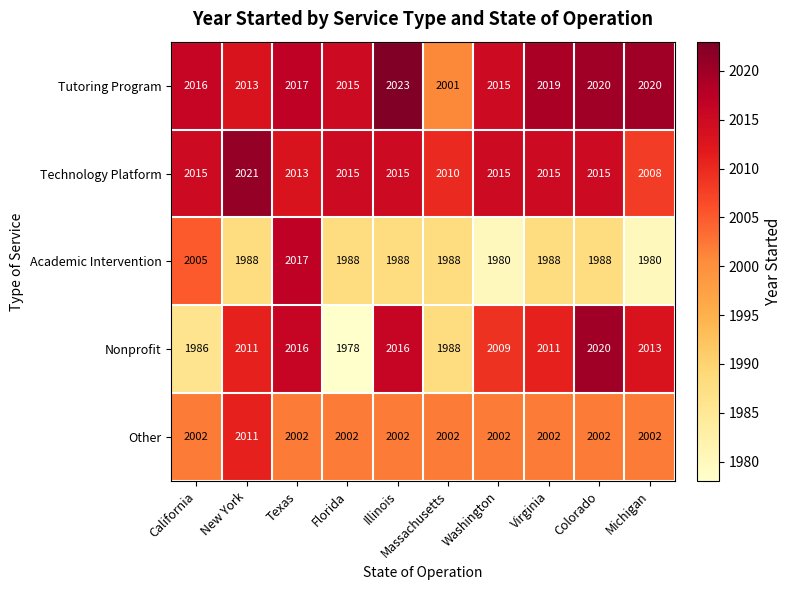

At which category is the sum across all series the highest?

Texas